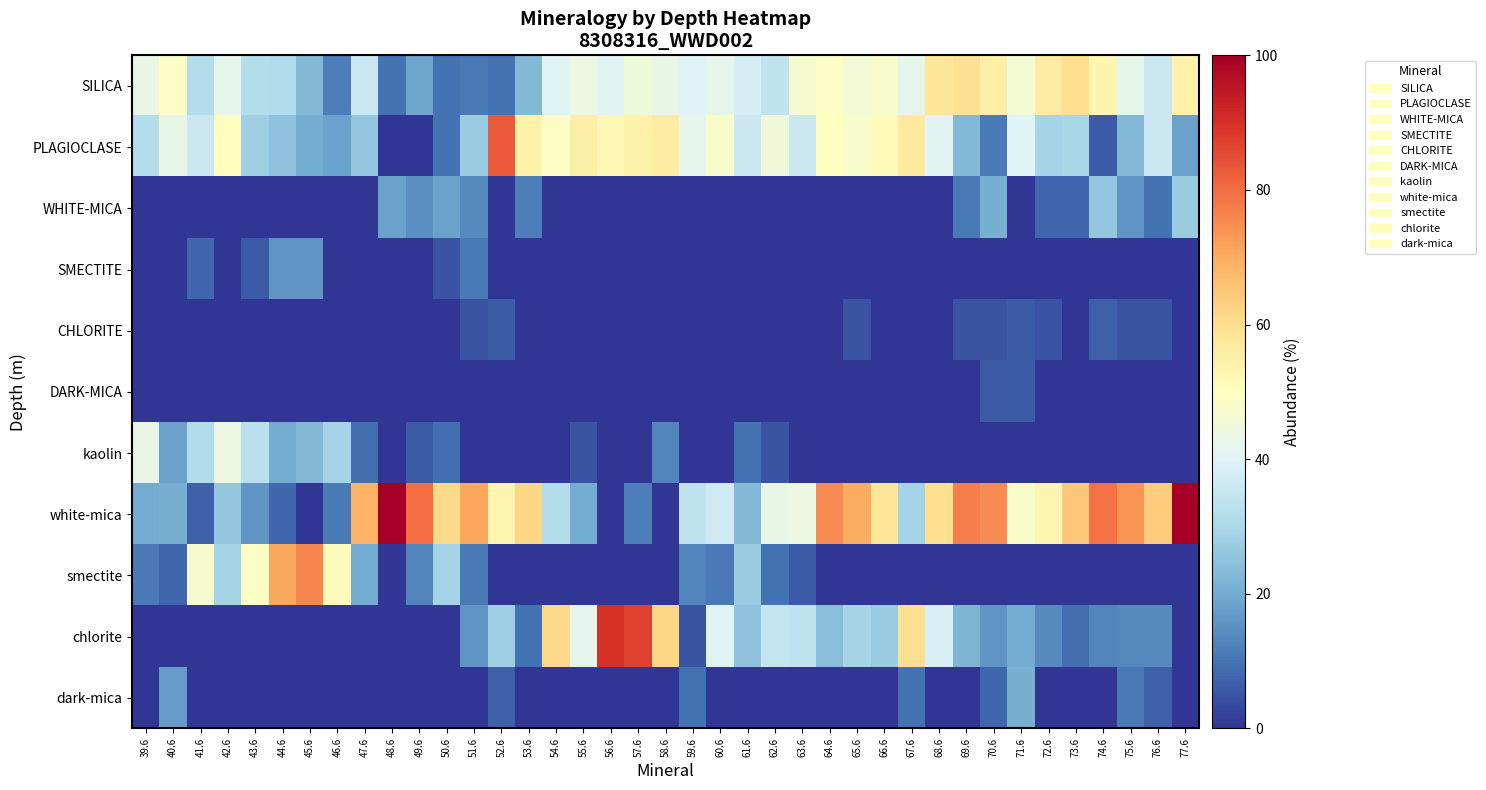

Which series has the widest spread of values?

white-mica